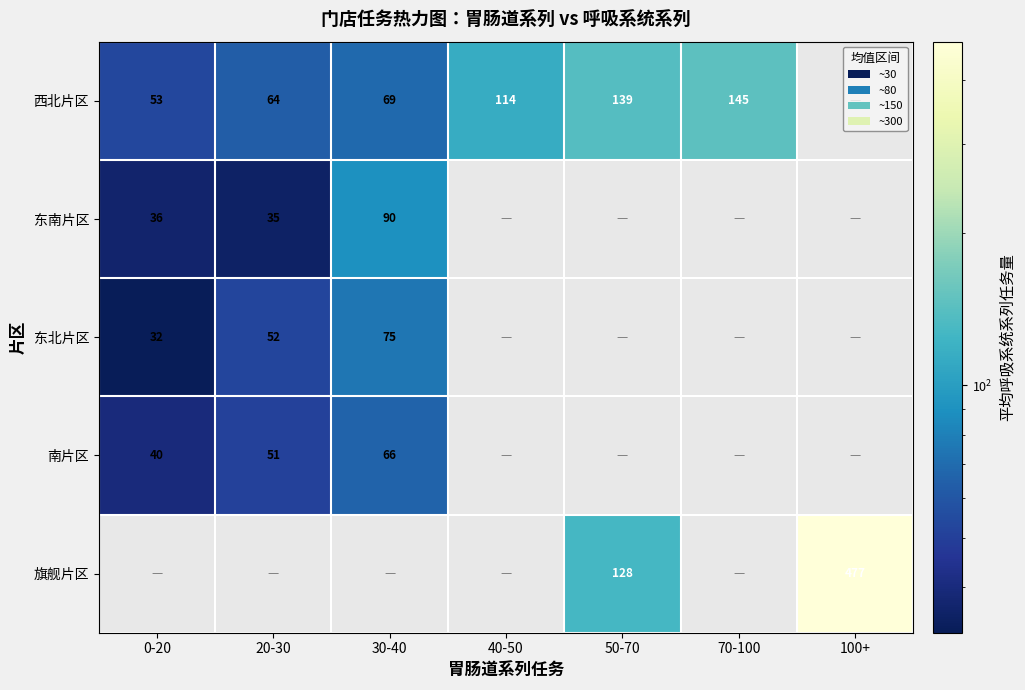

Is it true that 南片区 equals 95 at 30-40?

False